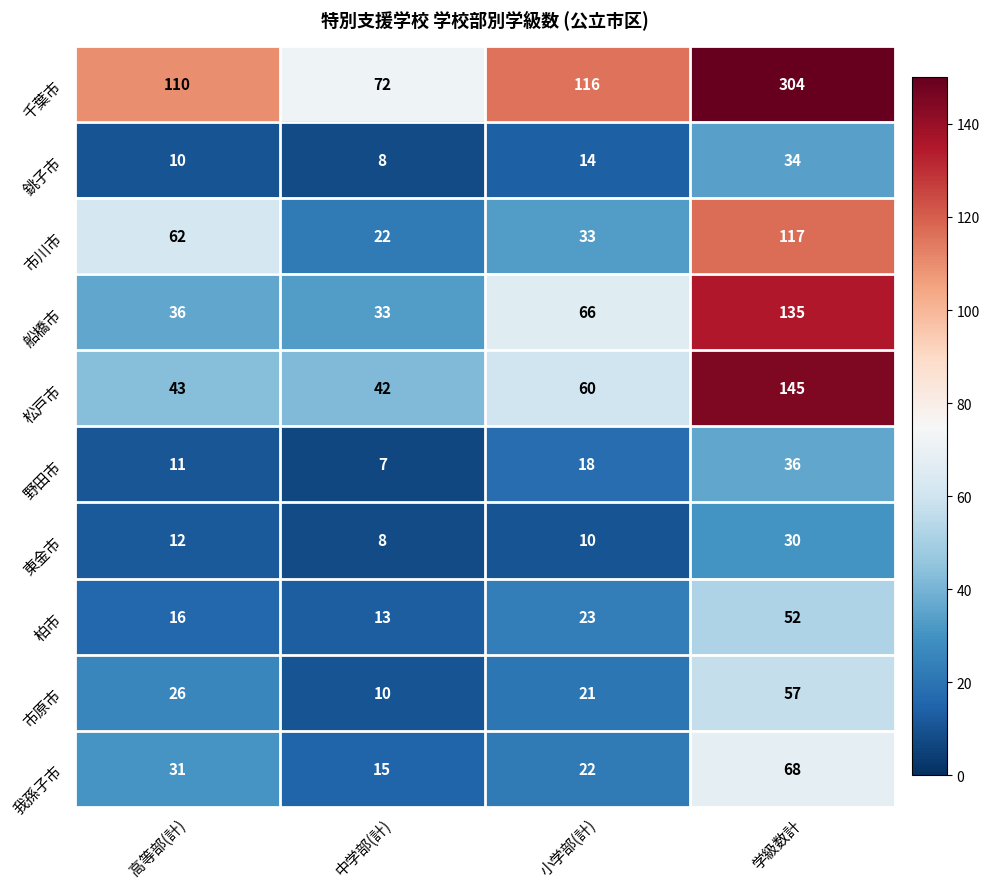

Is it true that 市原市 equals 57 at 学級数計?

True